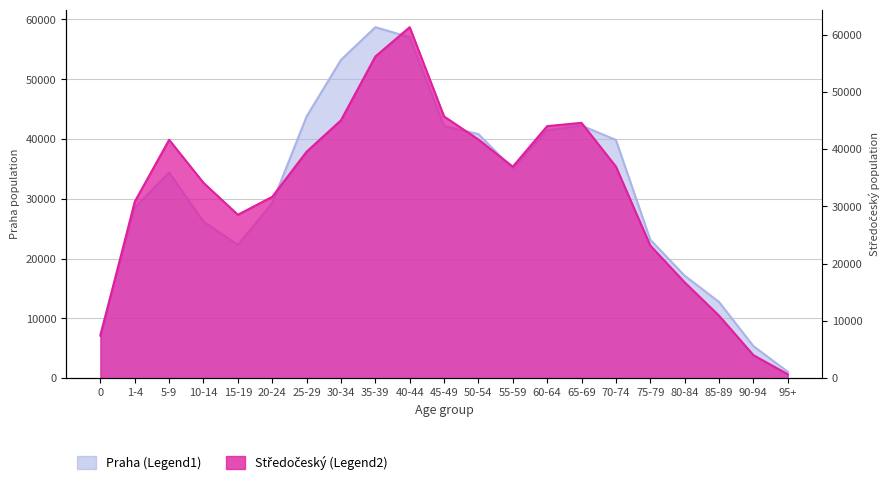

How many intersections are there between Středočeský (Legend2) and Praha (Legend1)?

5